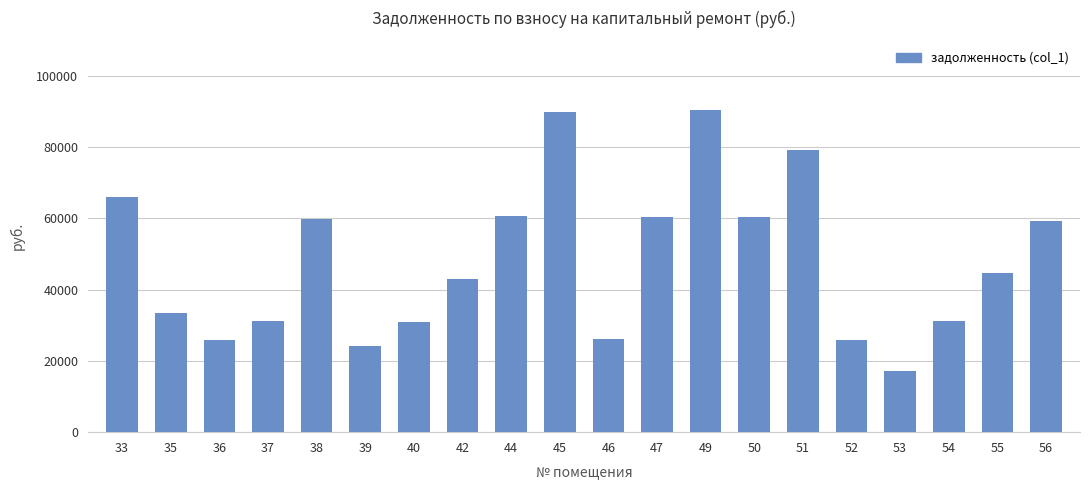

What is the value of the 2nd bar from the left?

33405.9